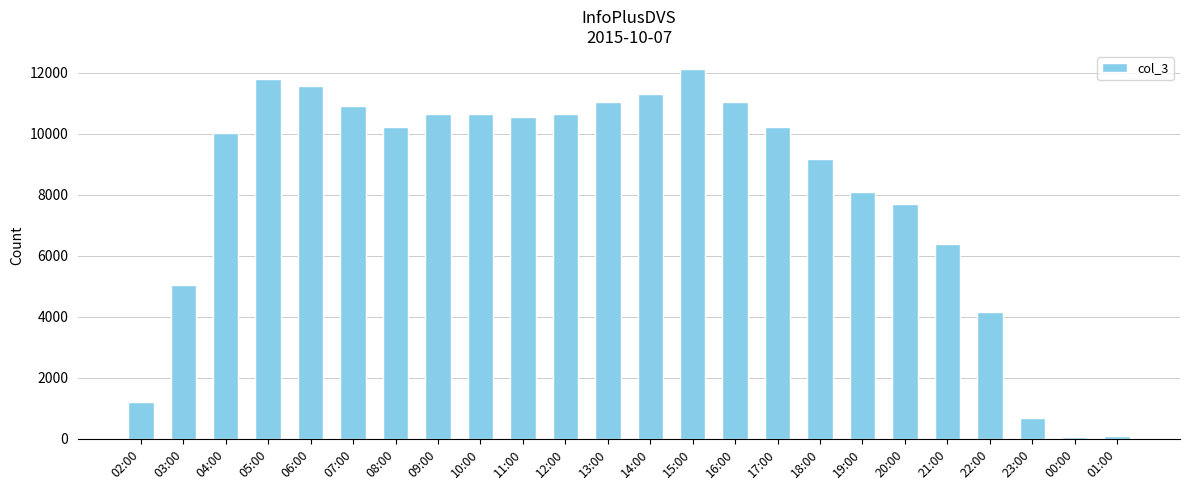

True or false: the data shows 11927 at 20:00.

False